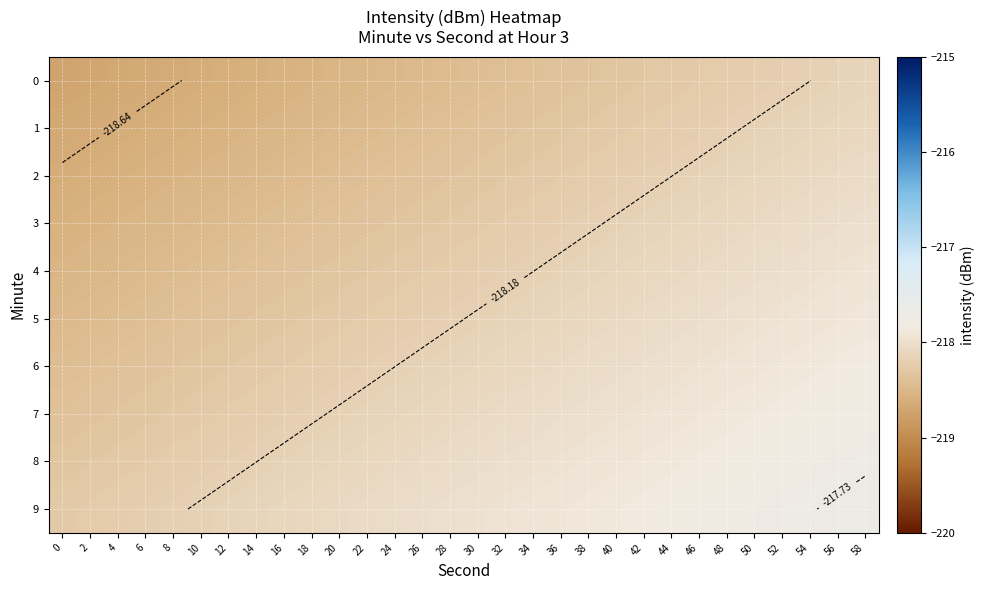

What is the difference between the 7 values at 38 and 2?

0.4